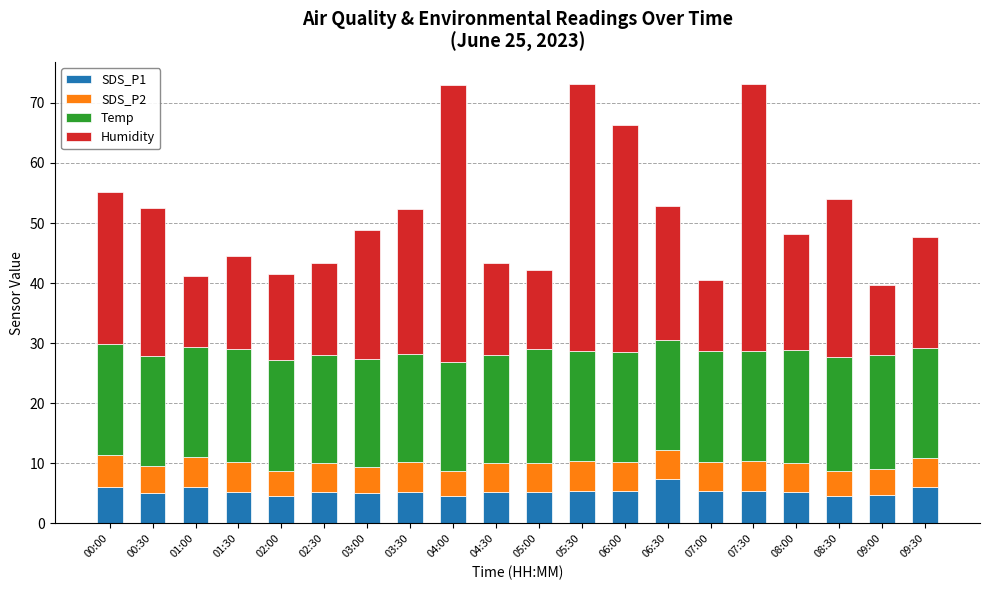

What is the minimum value for SDS_P1?

4.6